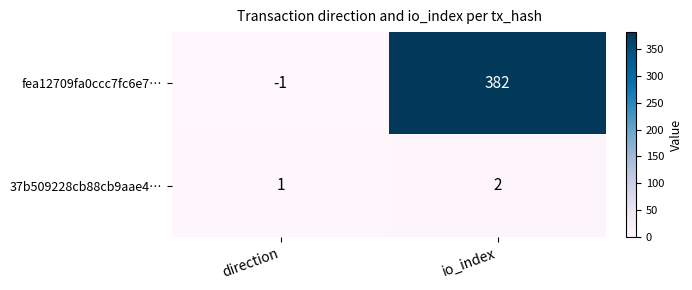

The 37b509228cb88cb9aae4… series shows 2 at io_index. True or false?

True